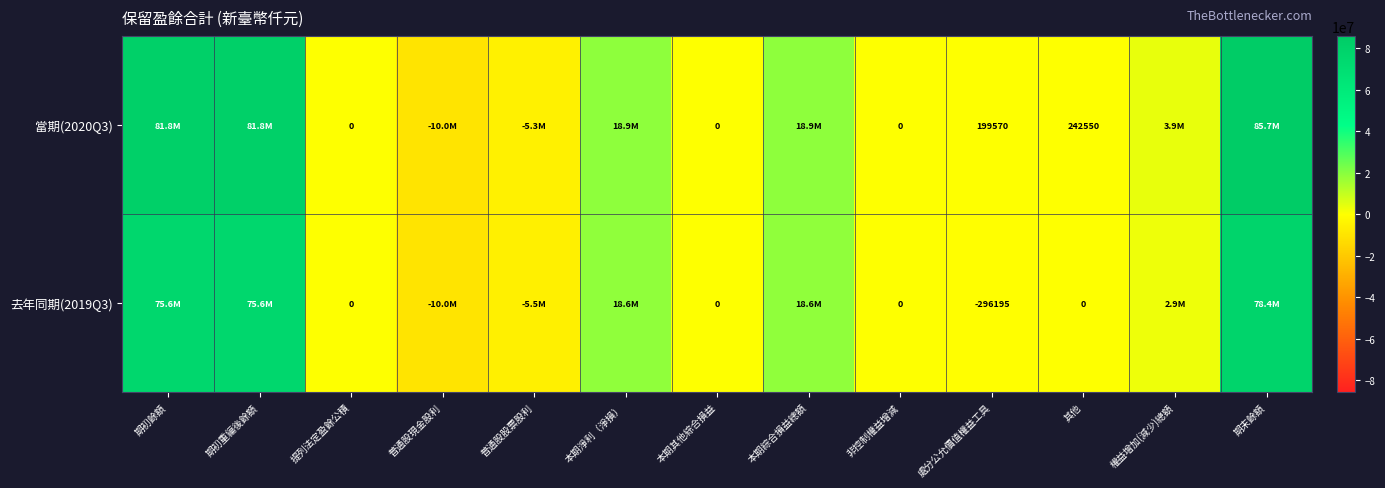

What is the total value across all series at 其他?

242550